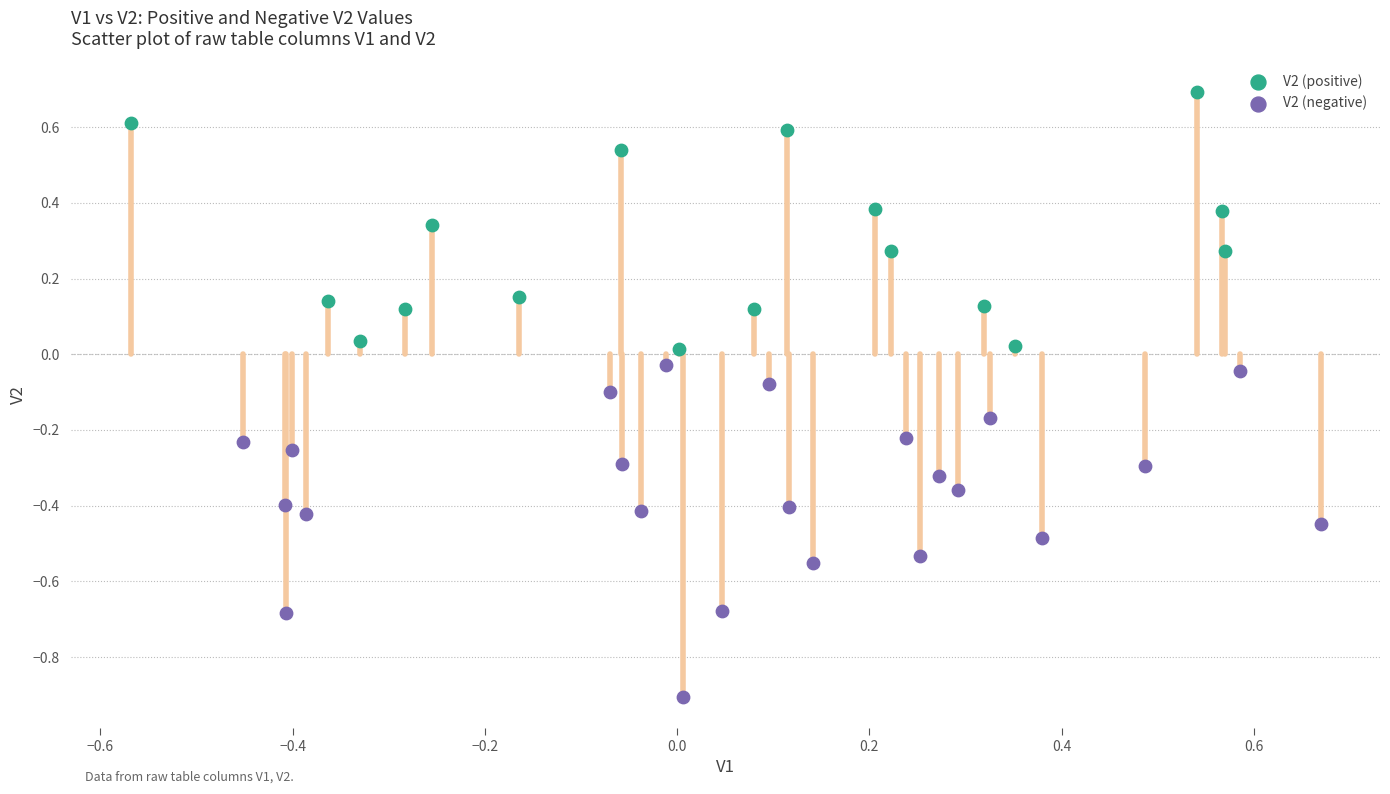

Which series contains the lowest Y value?

V2 (negative)